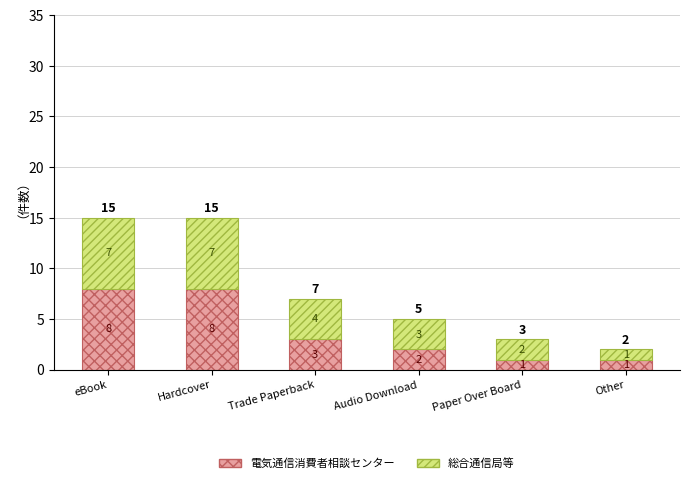

What is the value of the 電気通信消費者相談センター bar at the 2nd from the left?

8